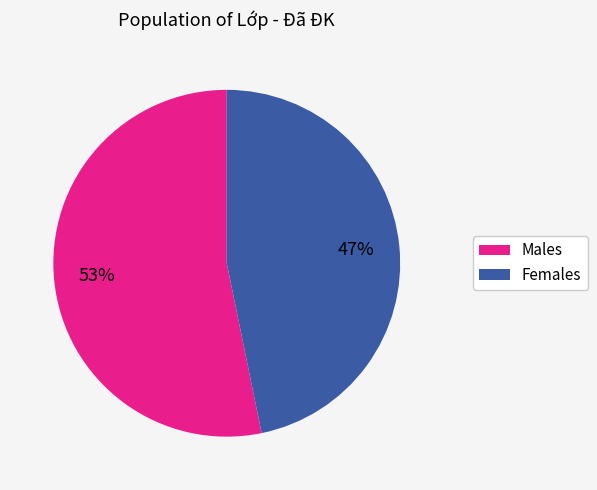

Which has a higher value, Males or Females?

Males